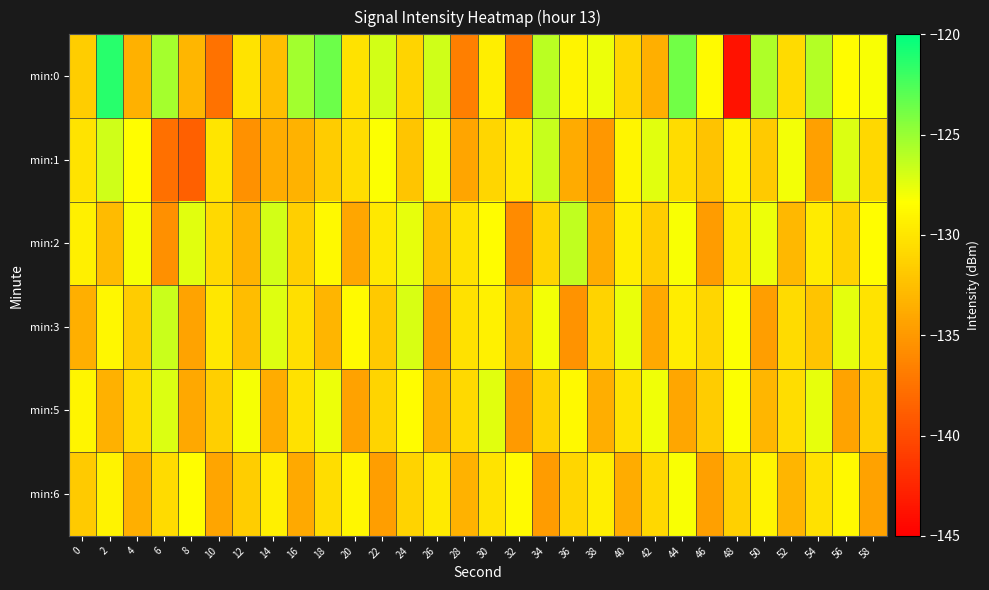

Which series has the largest total across all categories?

min:0